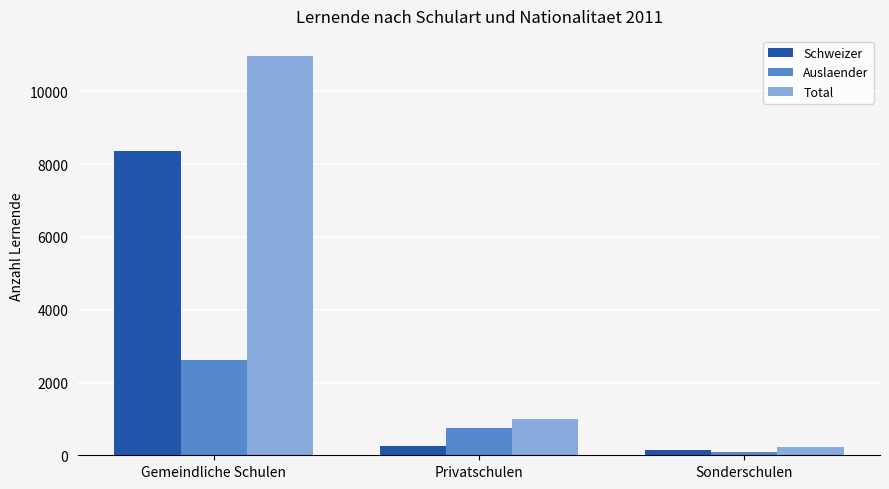

What is the difference between the Auslaender values at Privatschulen and Sonderschulen?

665